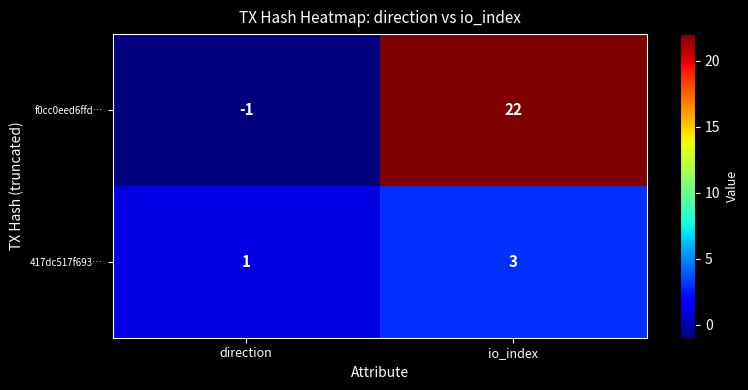

Reading left to right, list all the values displayed in this chart.

f0cc0eed6ffd…: direction=-1	io_index=22
417dc517f693…: direction=1	io_index=3